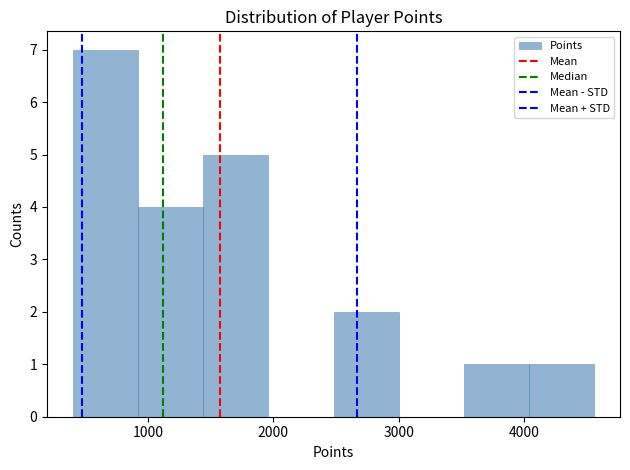

Over which range of the x-axis is the bar tallest?

400 to 920